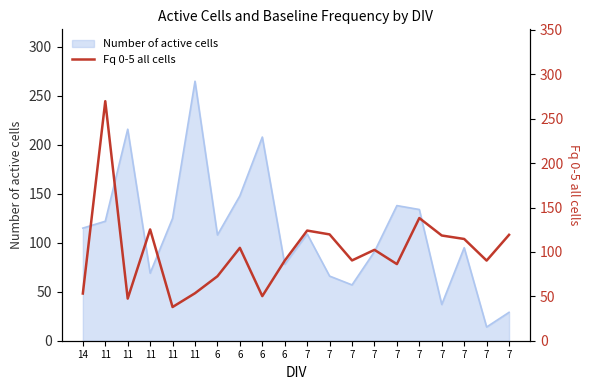

Does the chart have visible grid lines?

No